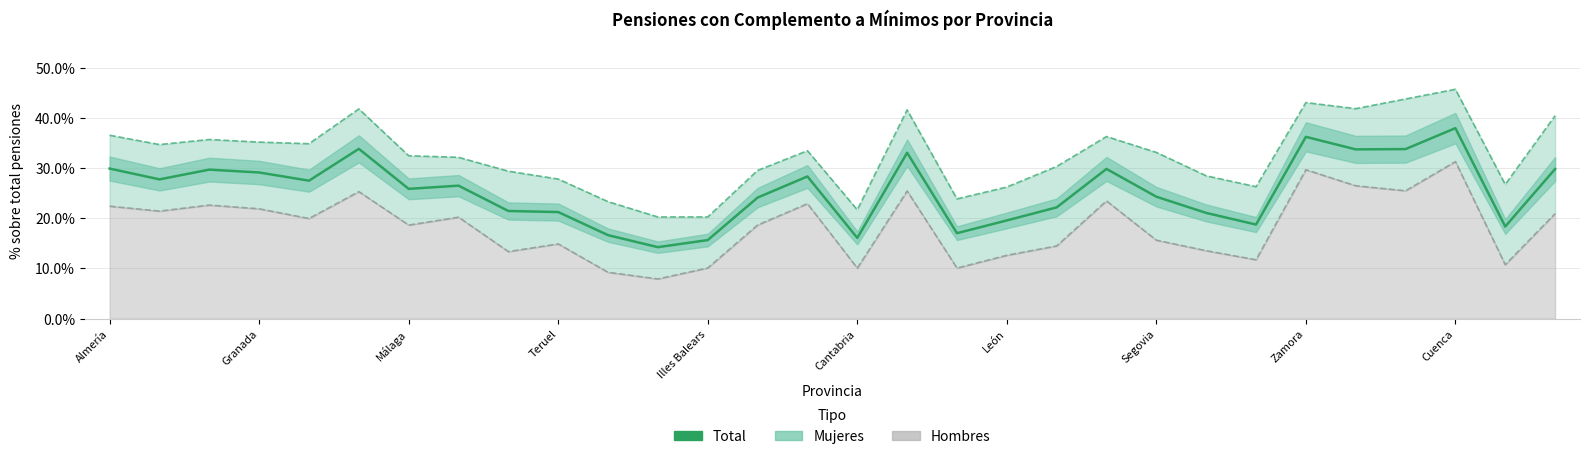

Which has a higher value, 21 or Illes Balears?

Illes Balears